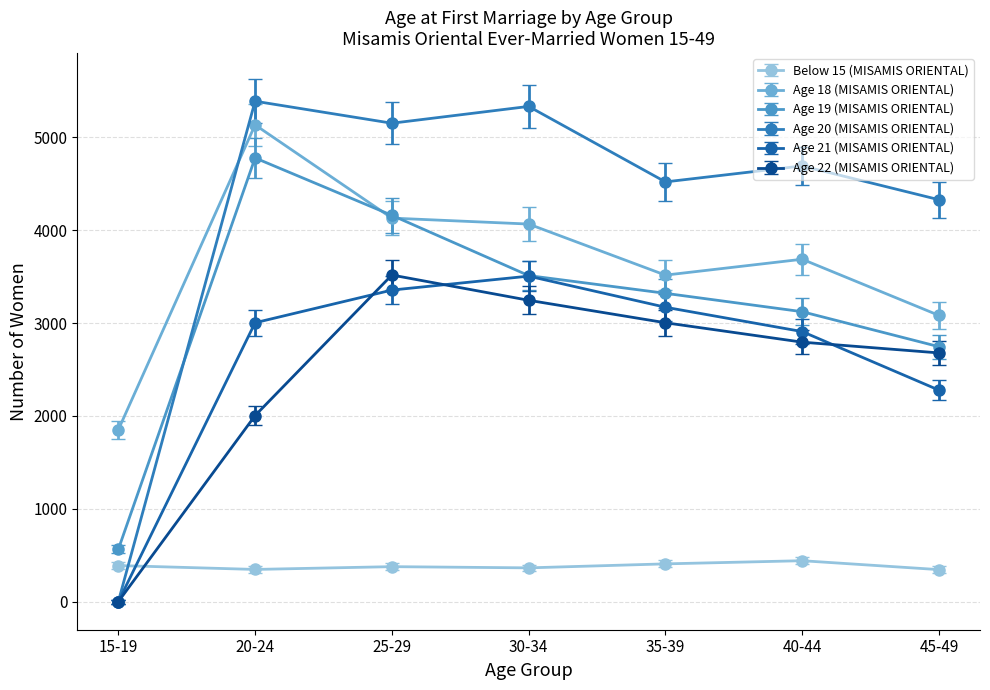

Which series has the largest total across all categories?

Age 20 (MISAMIS ORIENTAL)